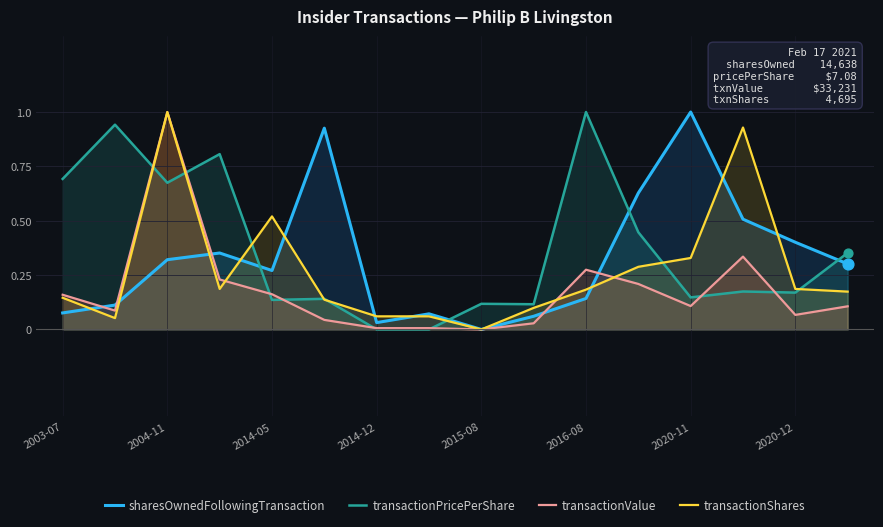

Which series contains the lowest Y value?

sharesOwnedFollowingTransaction